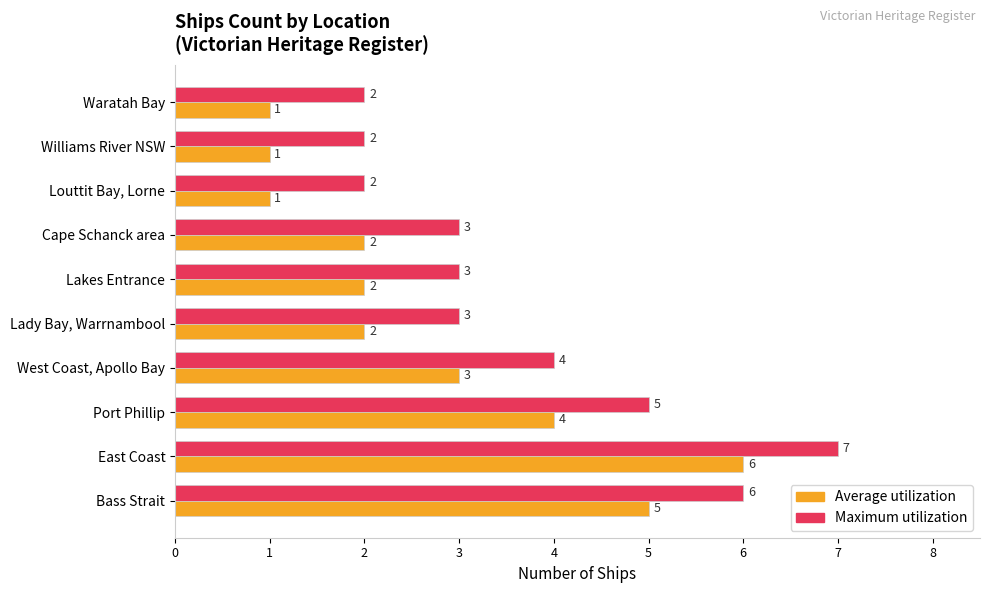

Rank the series by their maximum value, from lowest to highest.

Average utilization, Maximum utilization